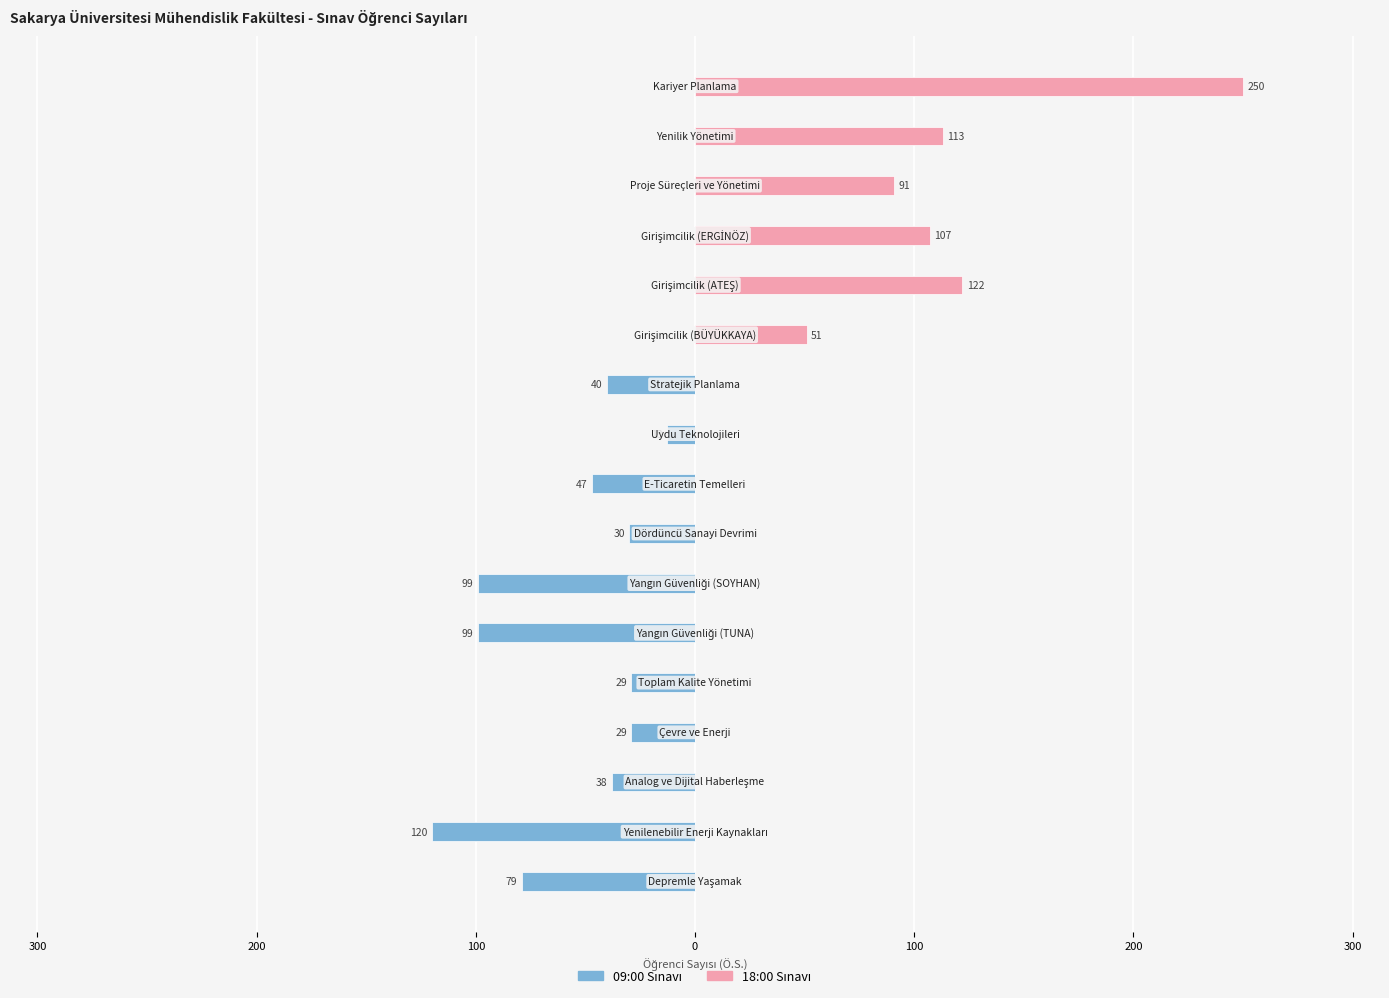

List the series in order of their overall mean, highest first.

18:00 Sınavı, 09:00 Sınavı